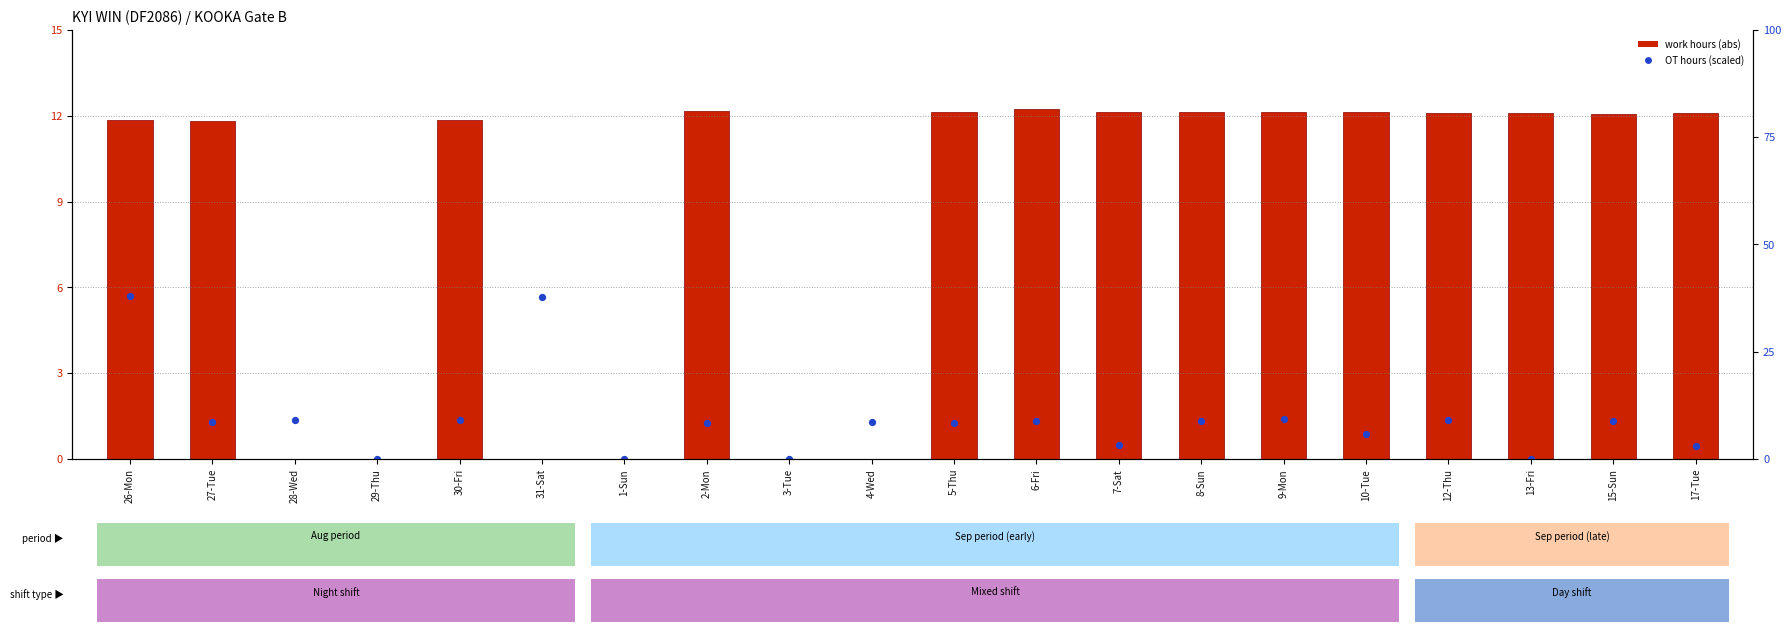

Which series has the largest total across all categories?

work hours (abs)